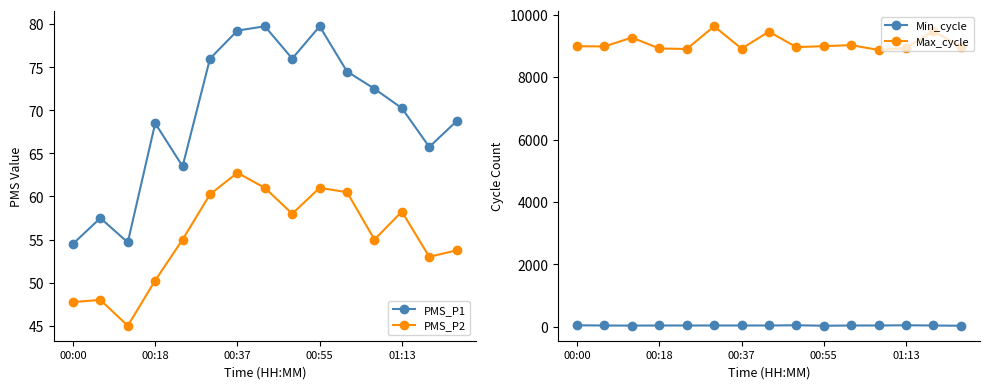

Which series has the largest total across all categories?

Max_cycle